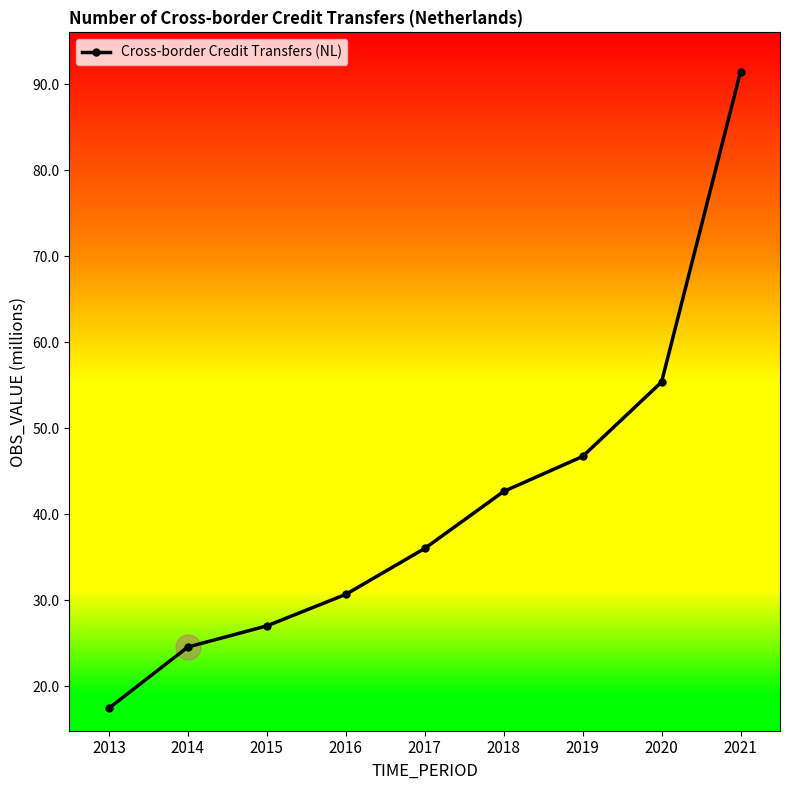

What is the difference between the maximum and second lowest values?

66.9